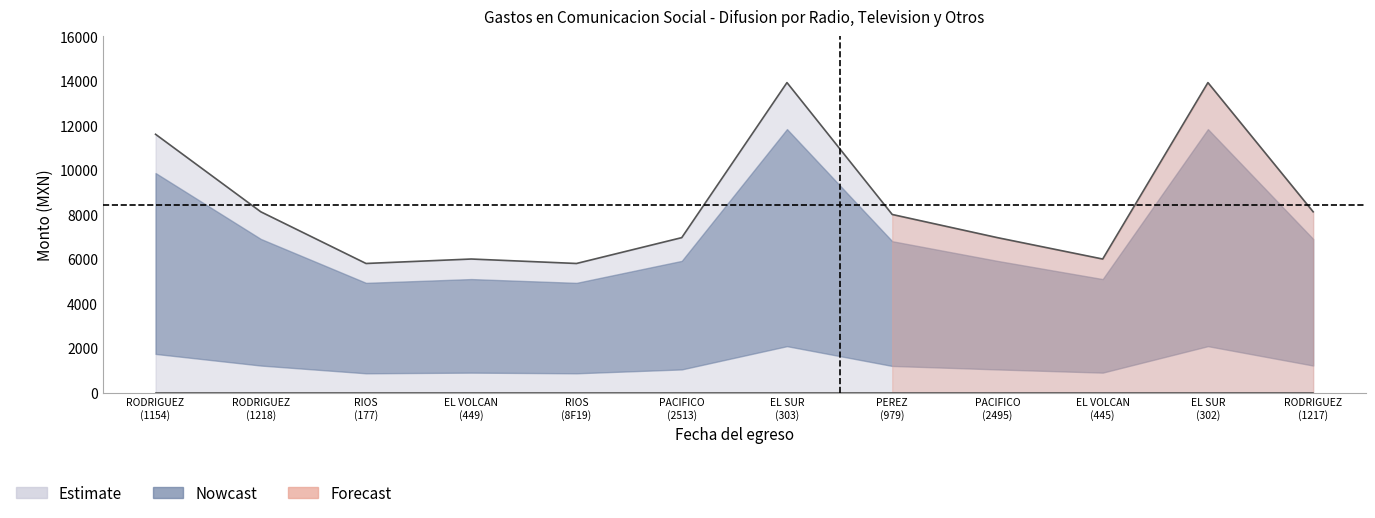

What is the difference between the values at PERIODICO EL SUR (303) and ALFREDO PEREZ HERRERA (979)?

5920